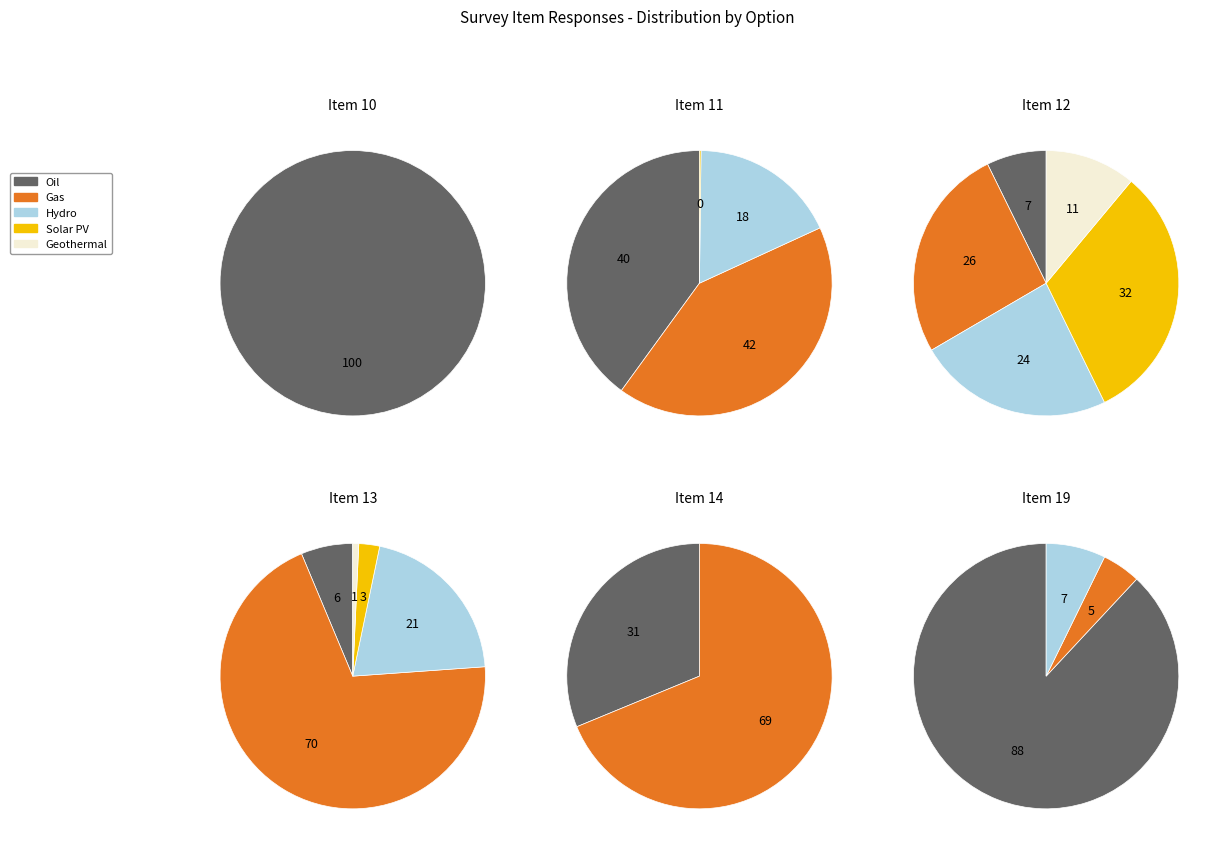

What portion of the pie excludes 3?

97.7%